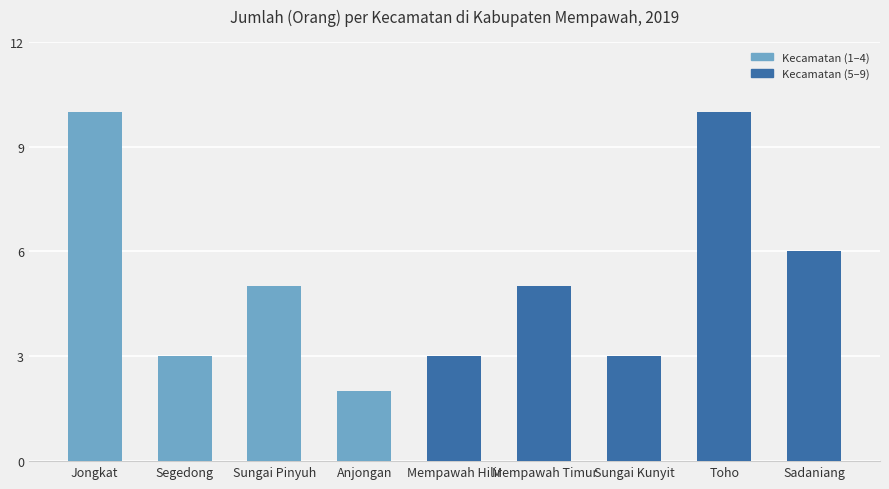

Reading left to right, list all the values displayed in this chart.

Jongkat=10	Segedong=3	Sungai Pinyuh=5	Anjongan=2	Mempawah Hilir=3	Mempawah Timur=5	Sungai Kunyit=3	Toho=10	Sadaniang=6